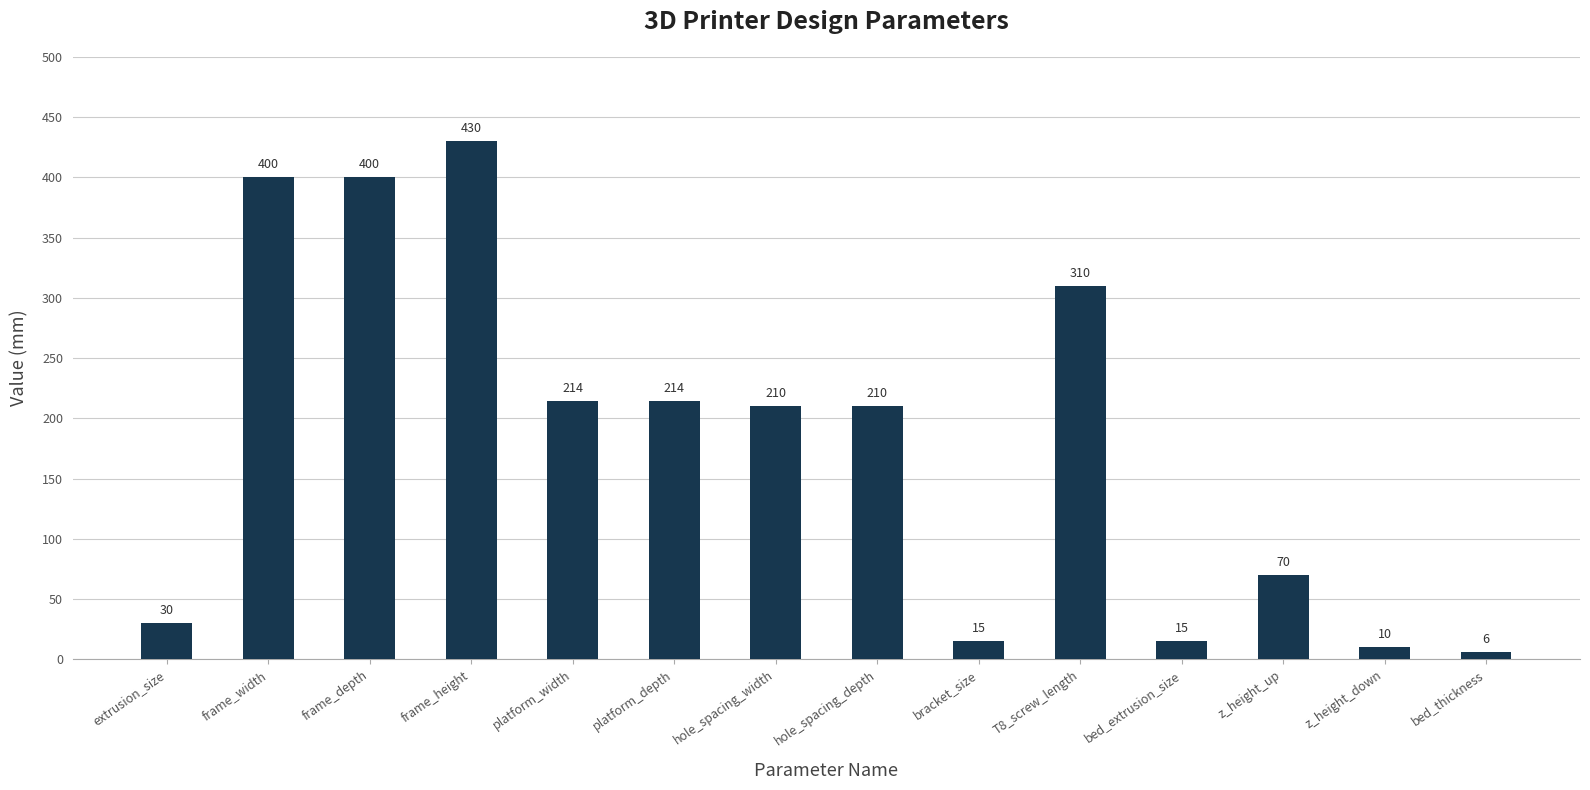

Which has a higher value, bracket_size or platform_depth?

platform_depth